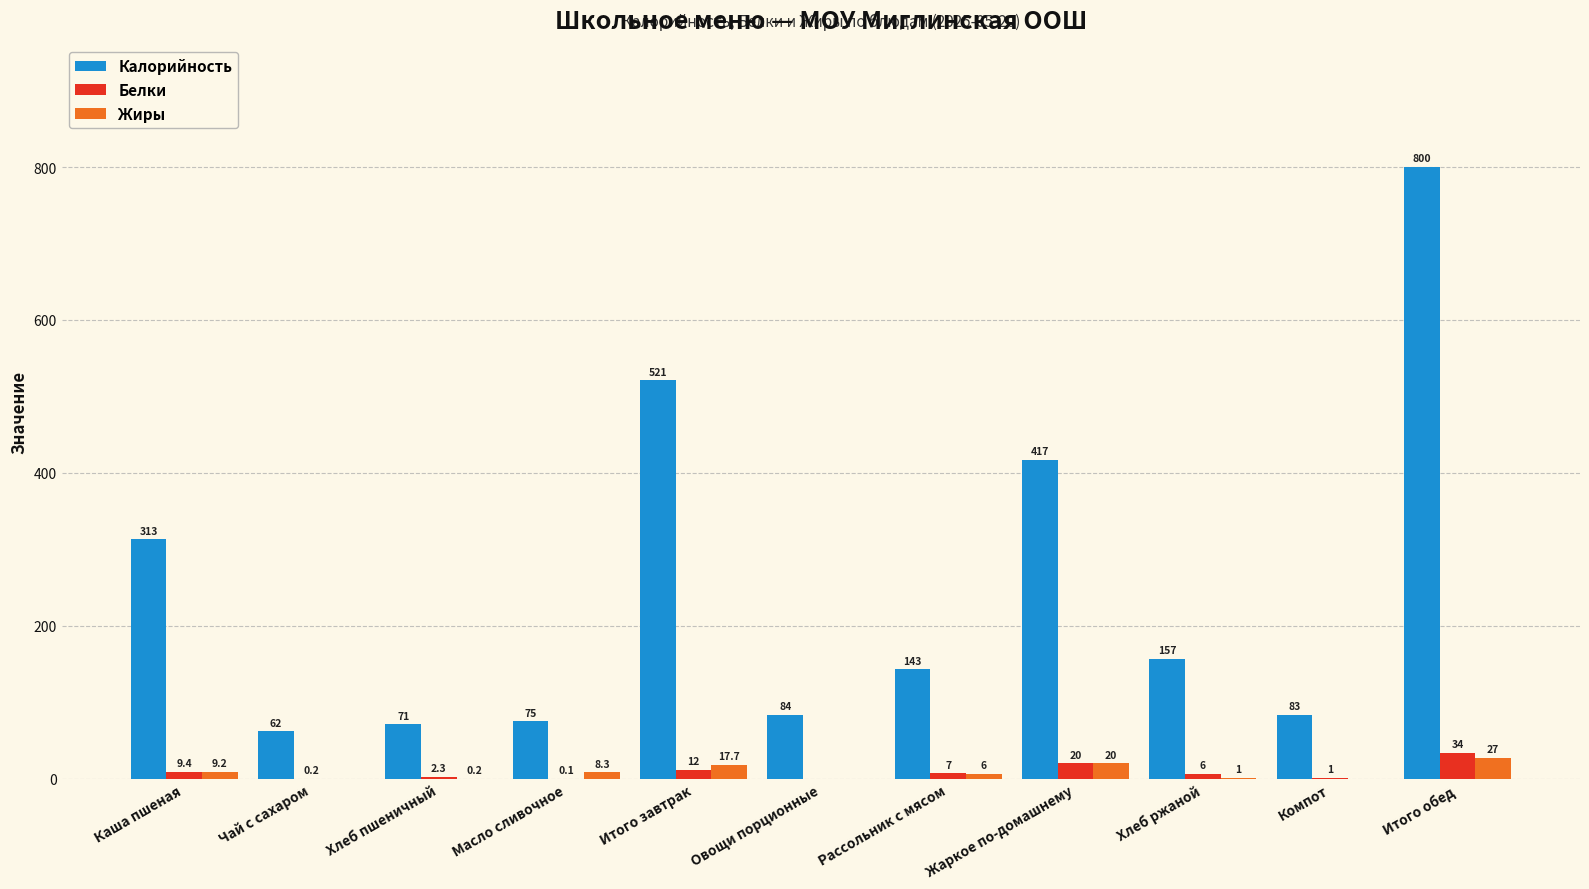

Which series has the largest total across all categories?

Калорийность